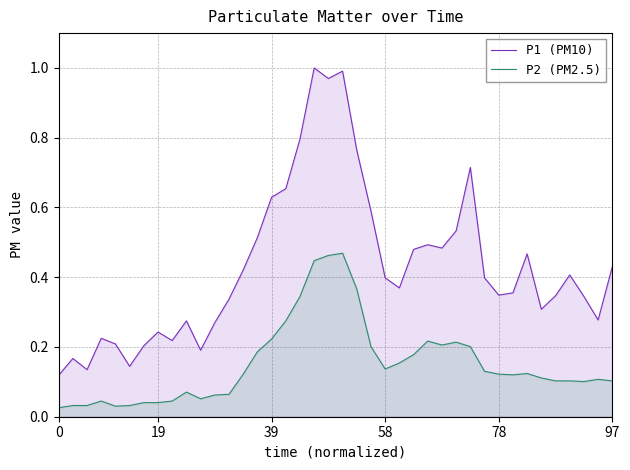

Count the number of categories in the chart.

40